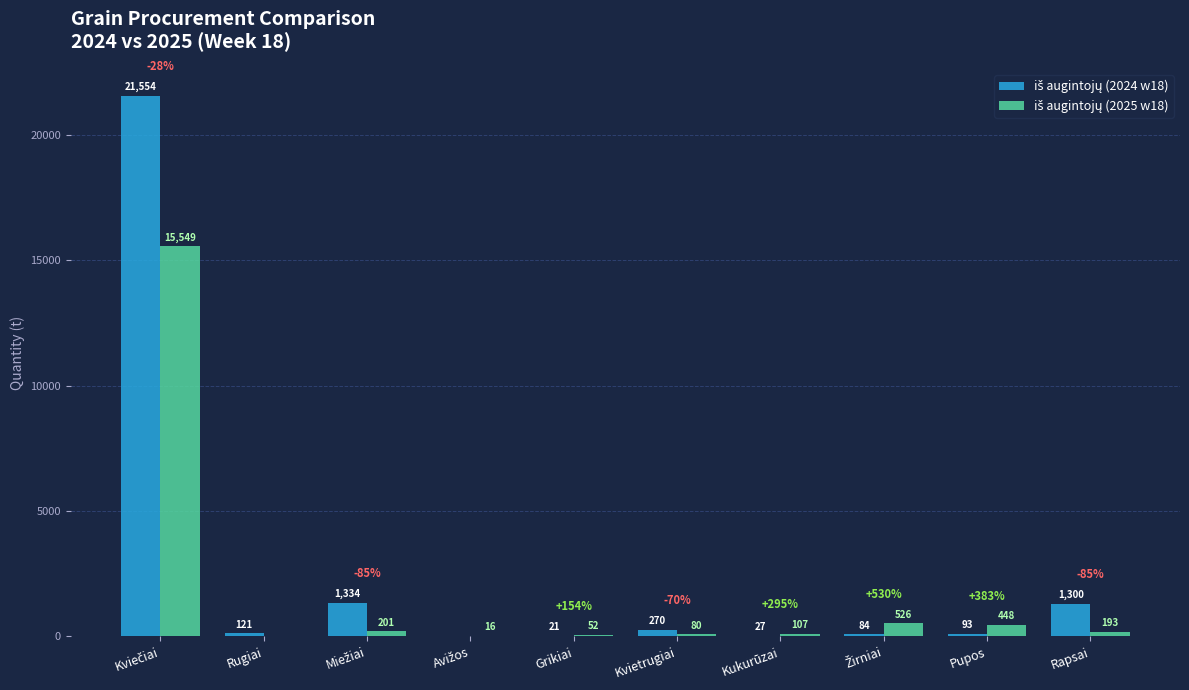

Are the bars grouped side by side (vs. stacked)?

Yes